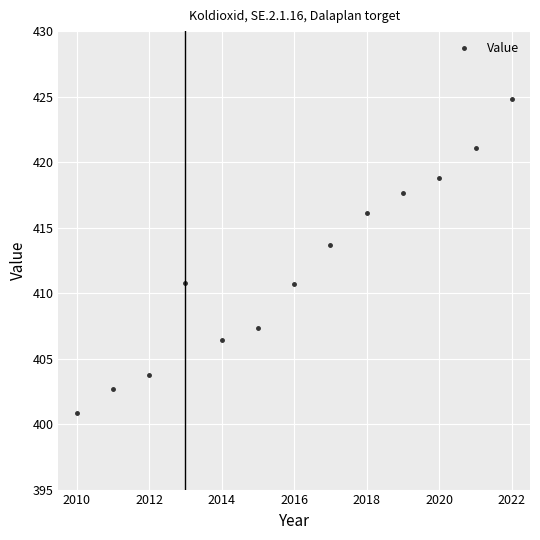

What is the maximum value shown in the chart?

424.8